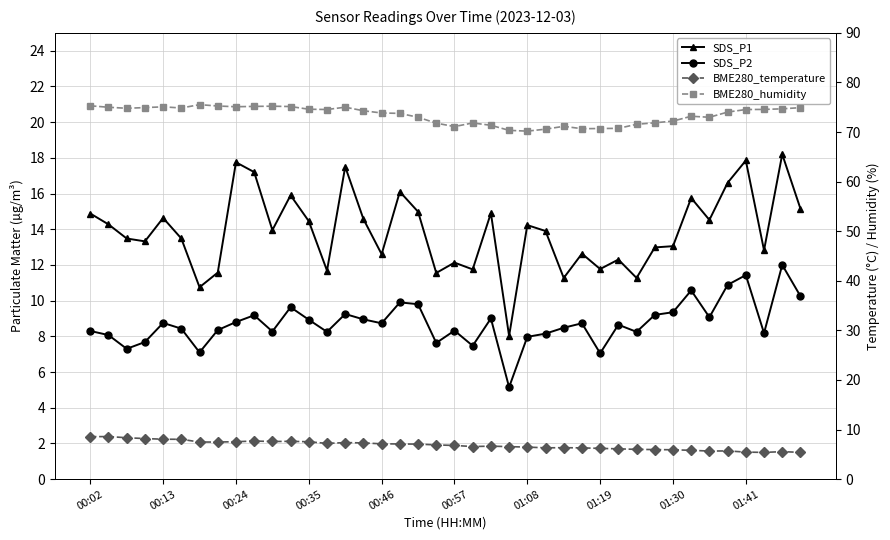

Which category has the highest value in the SDS_P1 series?

38